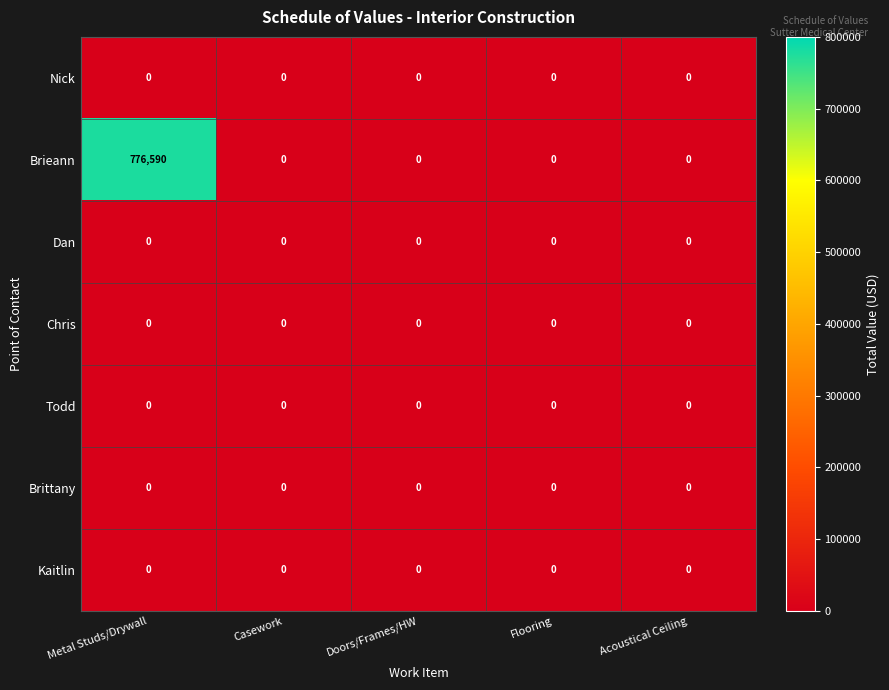

At which category is the sum across all series the highest?

Metal Studs/Drywall